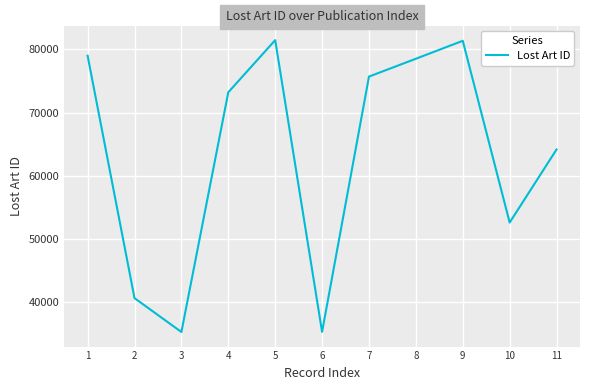

What is the minimum value shown in the chart?

35289